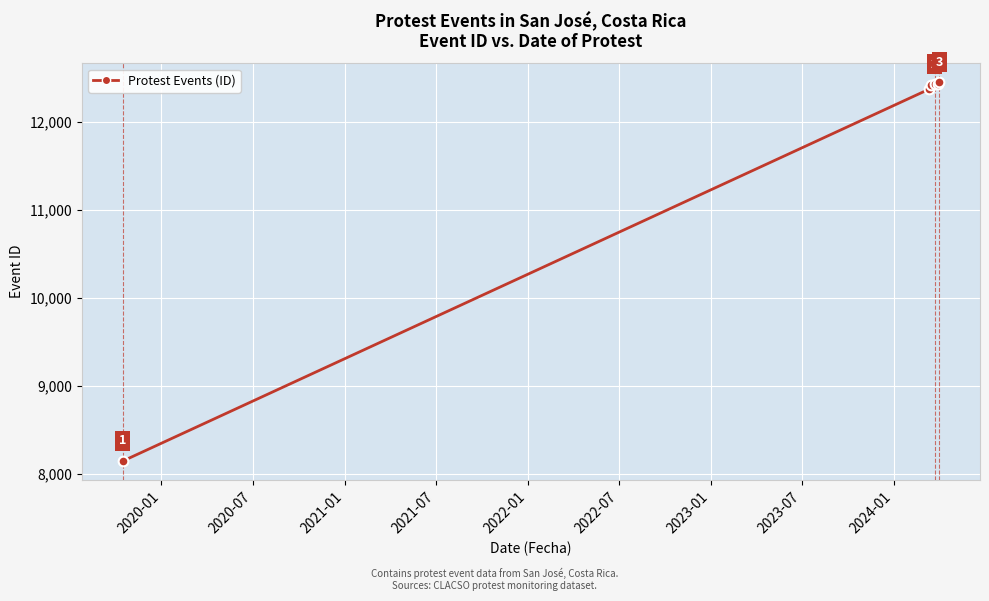

What is the minimum value shown in the chart?

8144